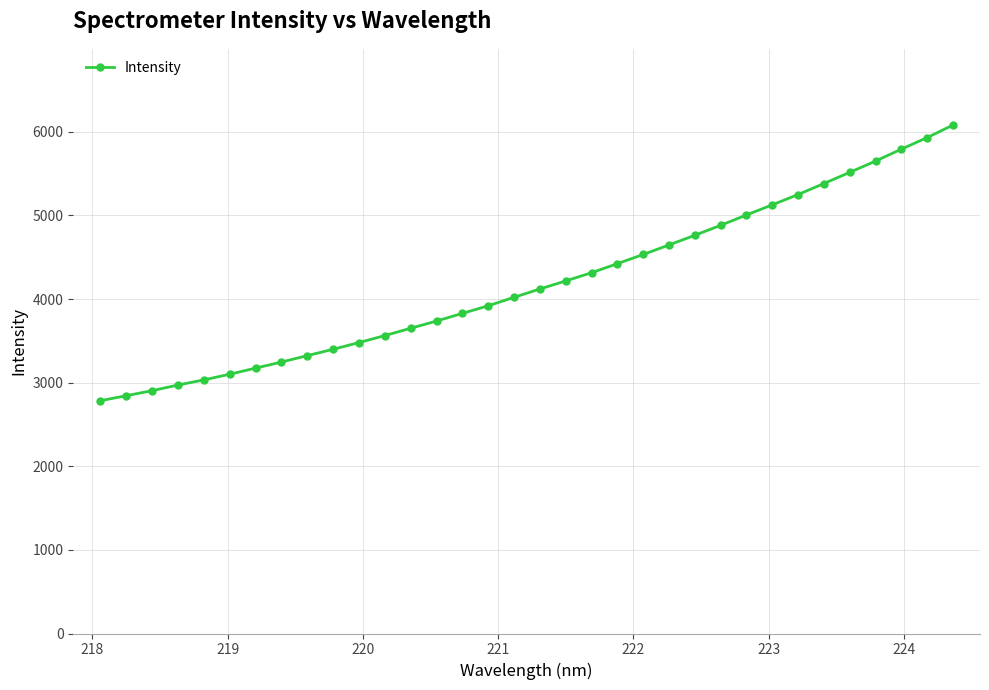

What is the difference between the second highest and minimum values?

3146.5